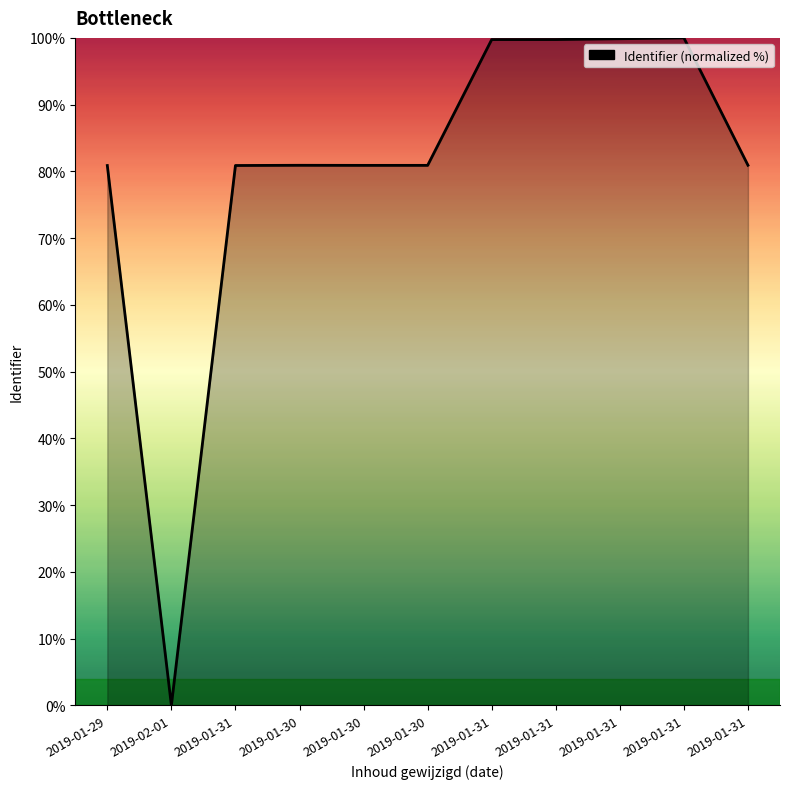

How many lines are shown in the chart?

1